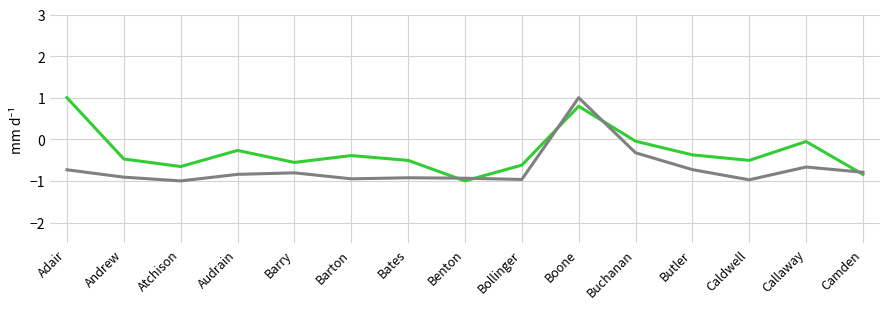

What position from the right is Camden?

1